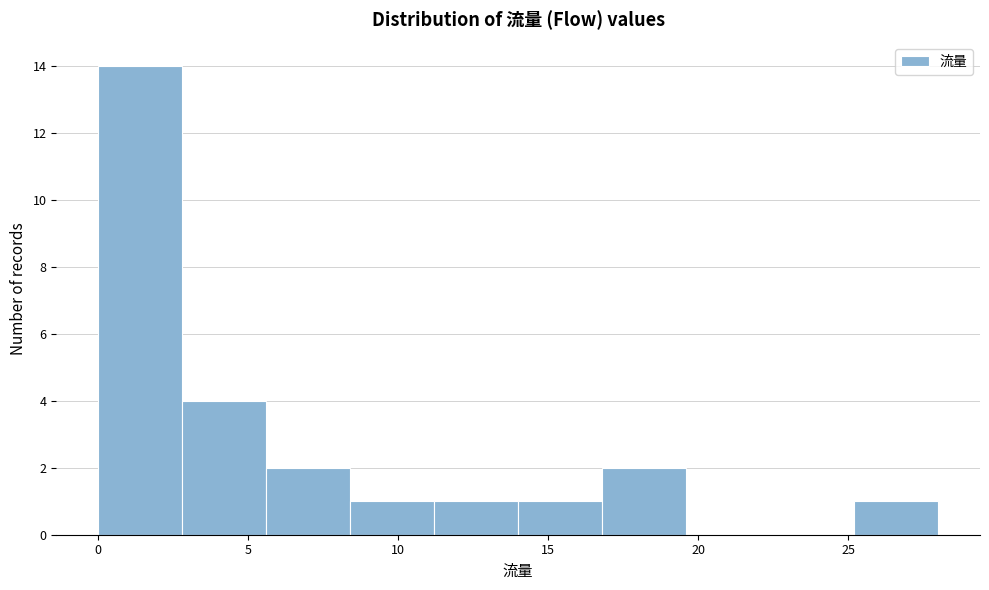

Which range on the x-axis has the tallest bar?

0.0 to 2.8